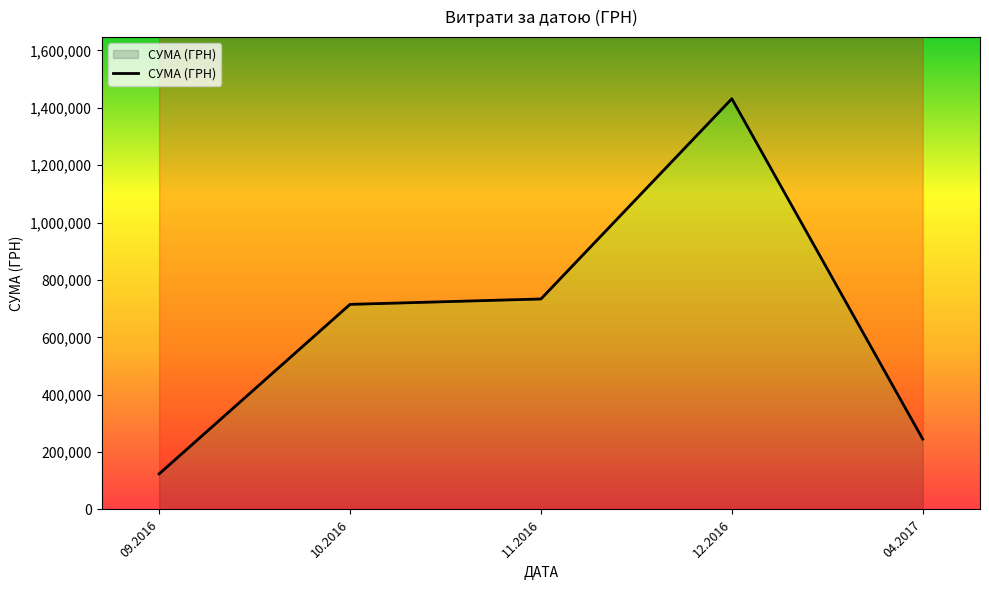

Reading right to left, transcribe all the data shown in this chart.

04.2017=245287.8	12.2016=1431693.6	11.2016=733654.1	10.2016=714873.4	09.2016=123933.7